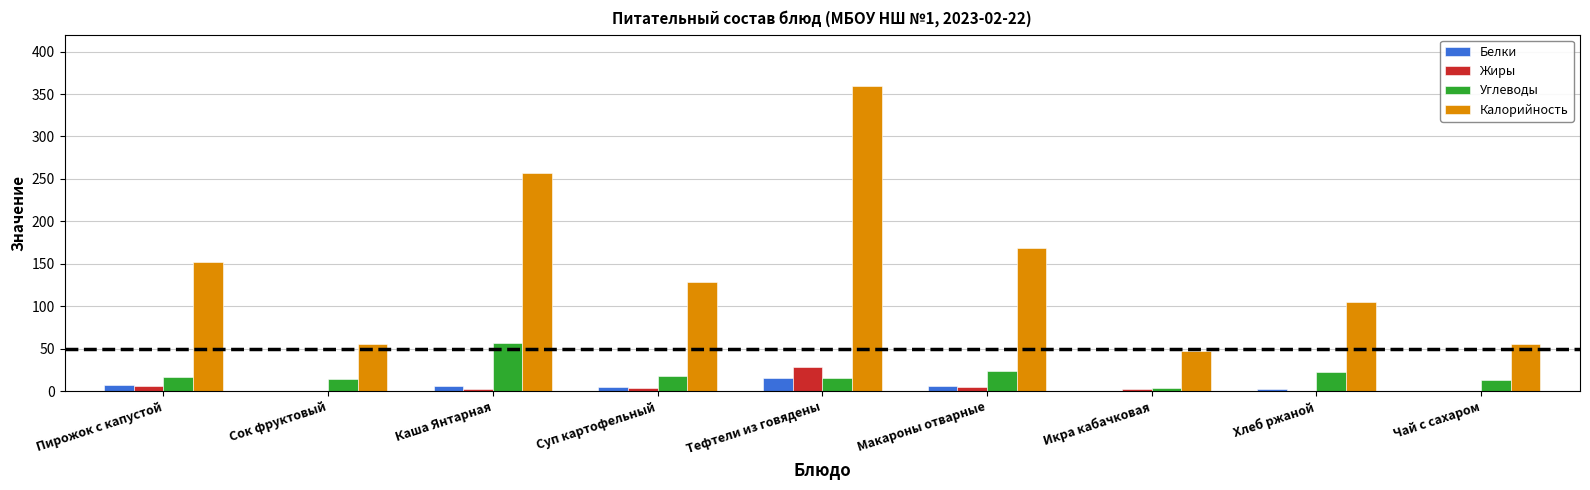

What is the greatest value displayed?

359.7